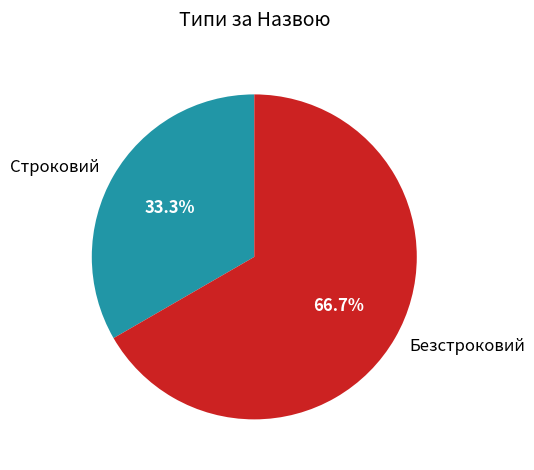

Approximately how many times larger is the value at Безстроковий compared to Строковий?

2.0